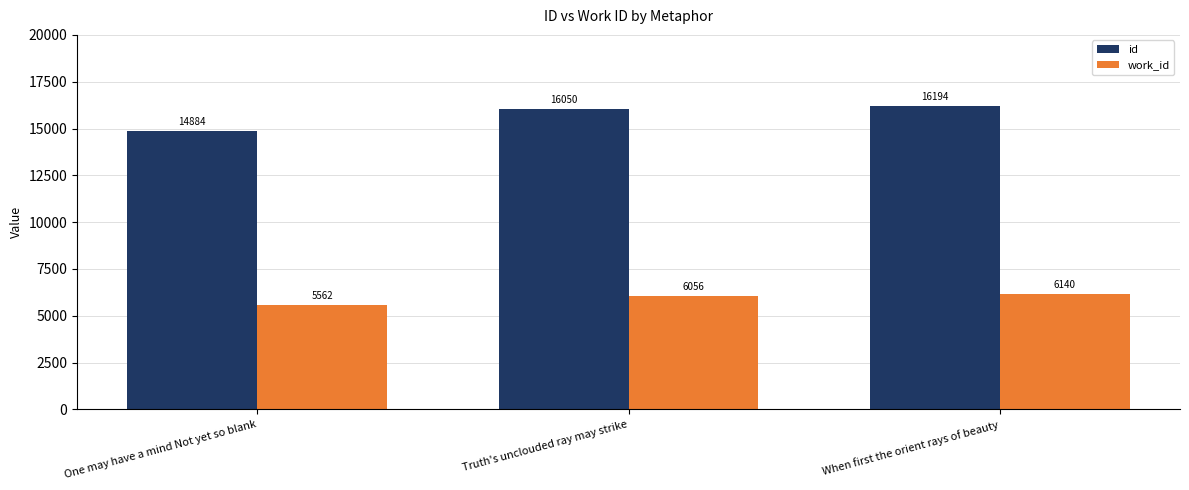

What is the label of the 1st bar from the left?

One may have a mind Not yet so blank